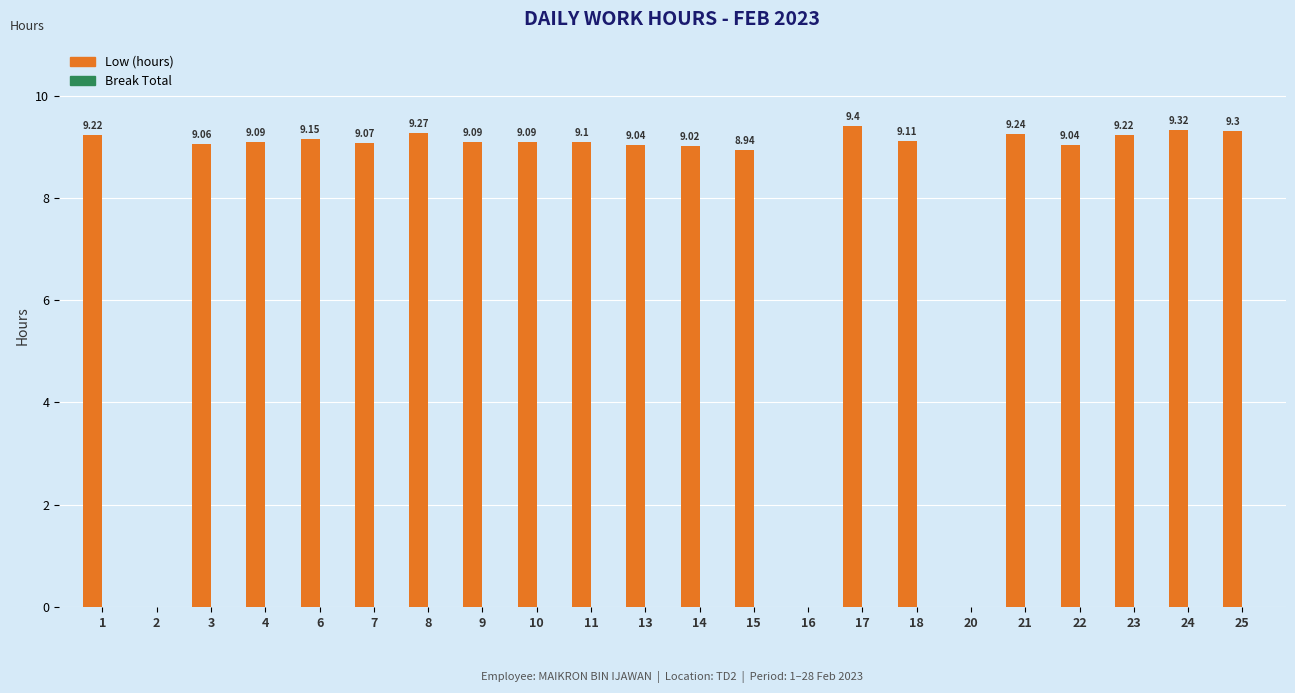

Which has a higher value, 21 or 8?

8